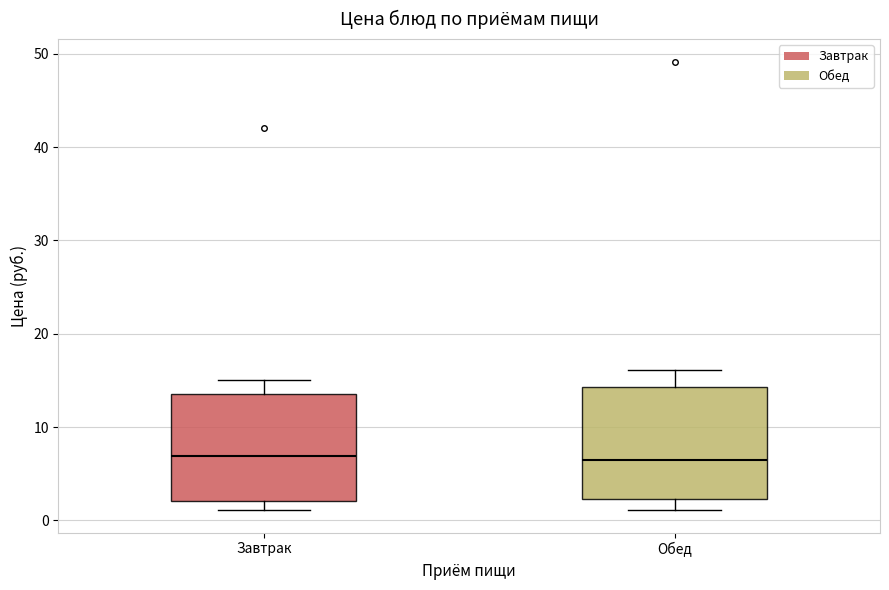

Reading left to right, read every box against the y-axis: the position of its median line, the range the box covers, and the ends of its whiskers. The values are not printed on the chart, so give them approximately, as read against the axis.

Завтрак: median 7, box 2 to 14, whiskers 1 to 15
Обед: median 6, box 2 to 14, whiskers 1 to 16